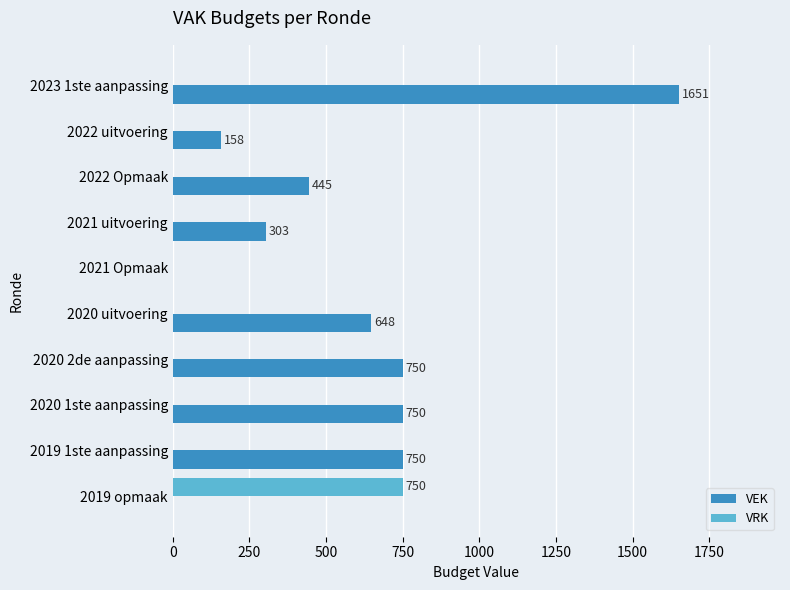

Which series has the largest total across all categories?

VEK